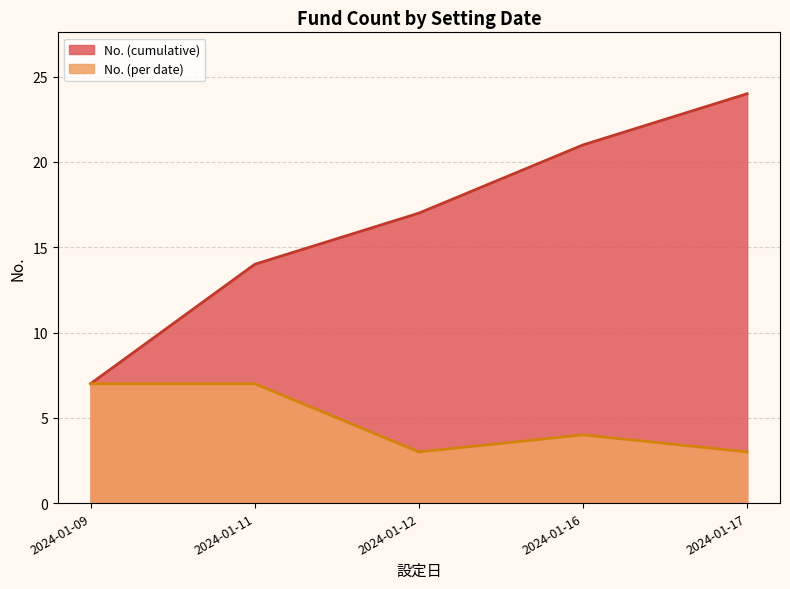

The No. (per date) series shows 4 at 2024-01-16. True or false?

True